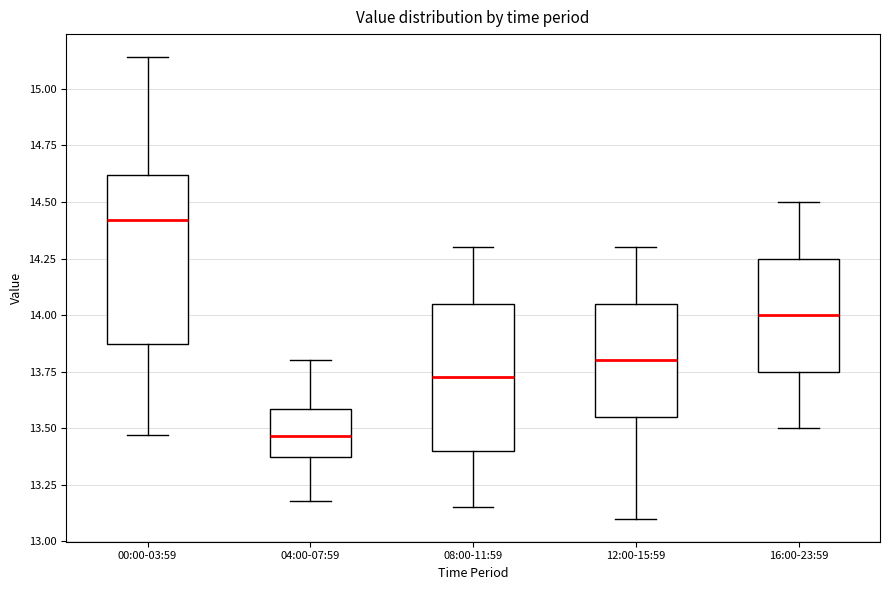

Which box is the tallest, from its lower edge to its upper edge?

00:00-03:59